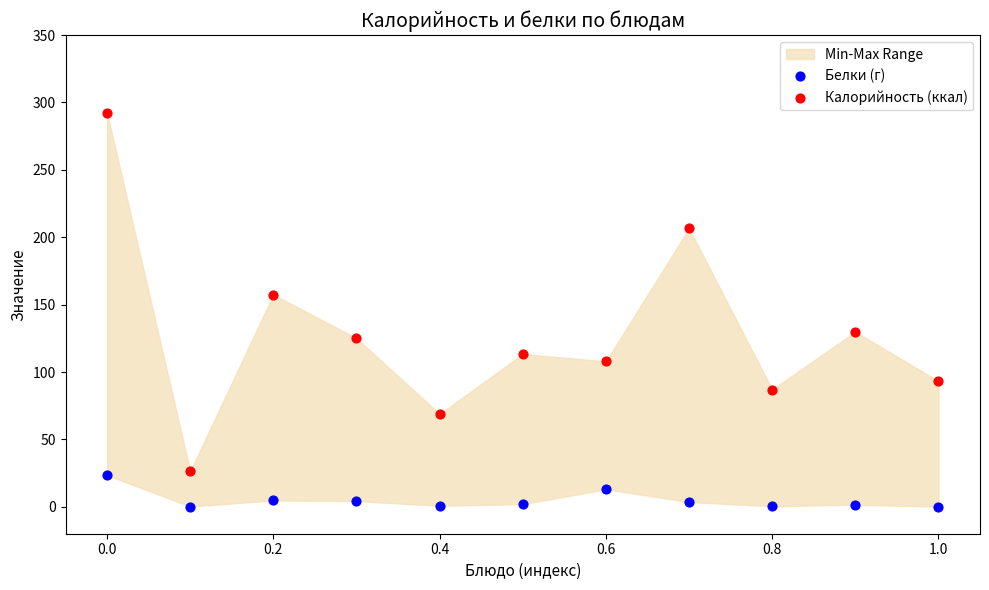

Which series has the largest Y range (max minus min)?

Калорийность (ккал)